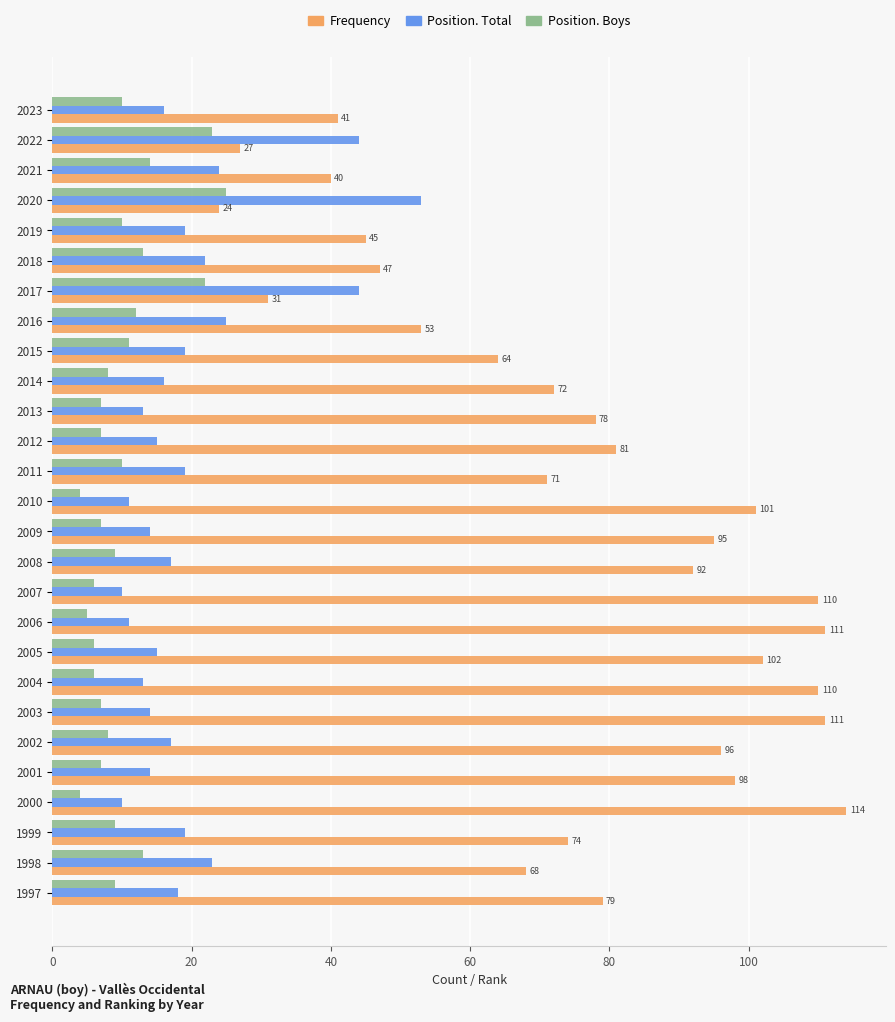

Rank the series by their maximum value, from highest to lowest.

Frequency, Position. Total, Position. Boys